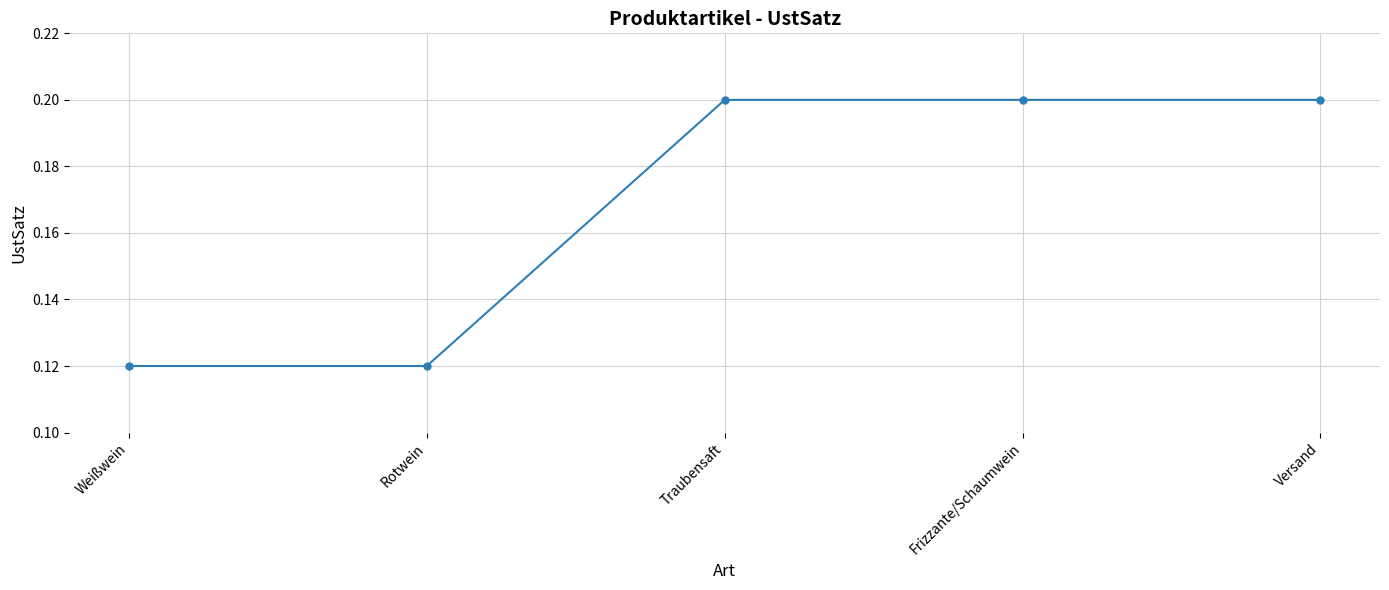

Is it true that the value at Frizzante/Schaumwein is 0.2?

True